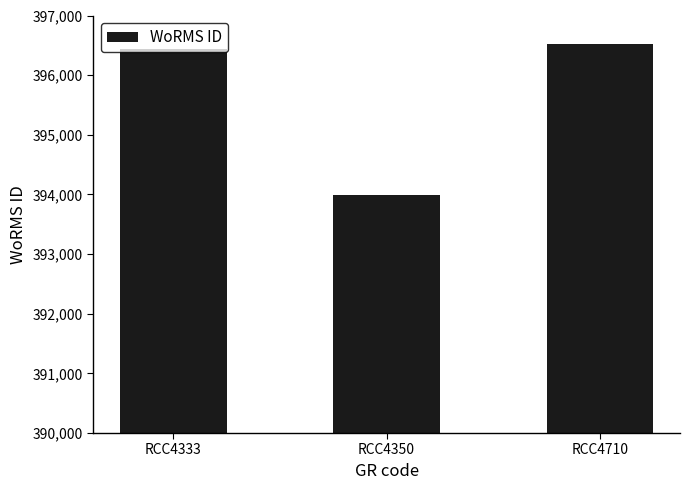

Which has a higher value, RCC4350 or RCC4333?

RCC4333